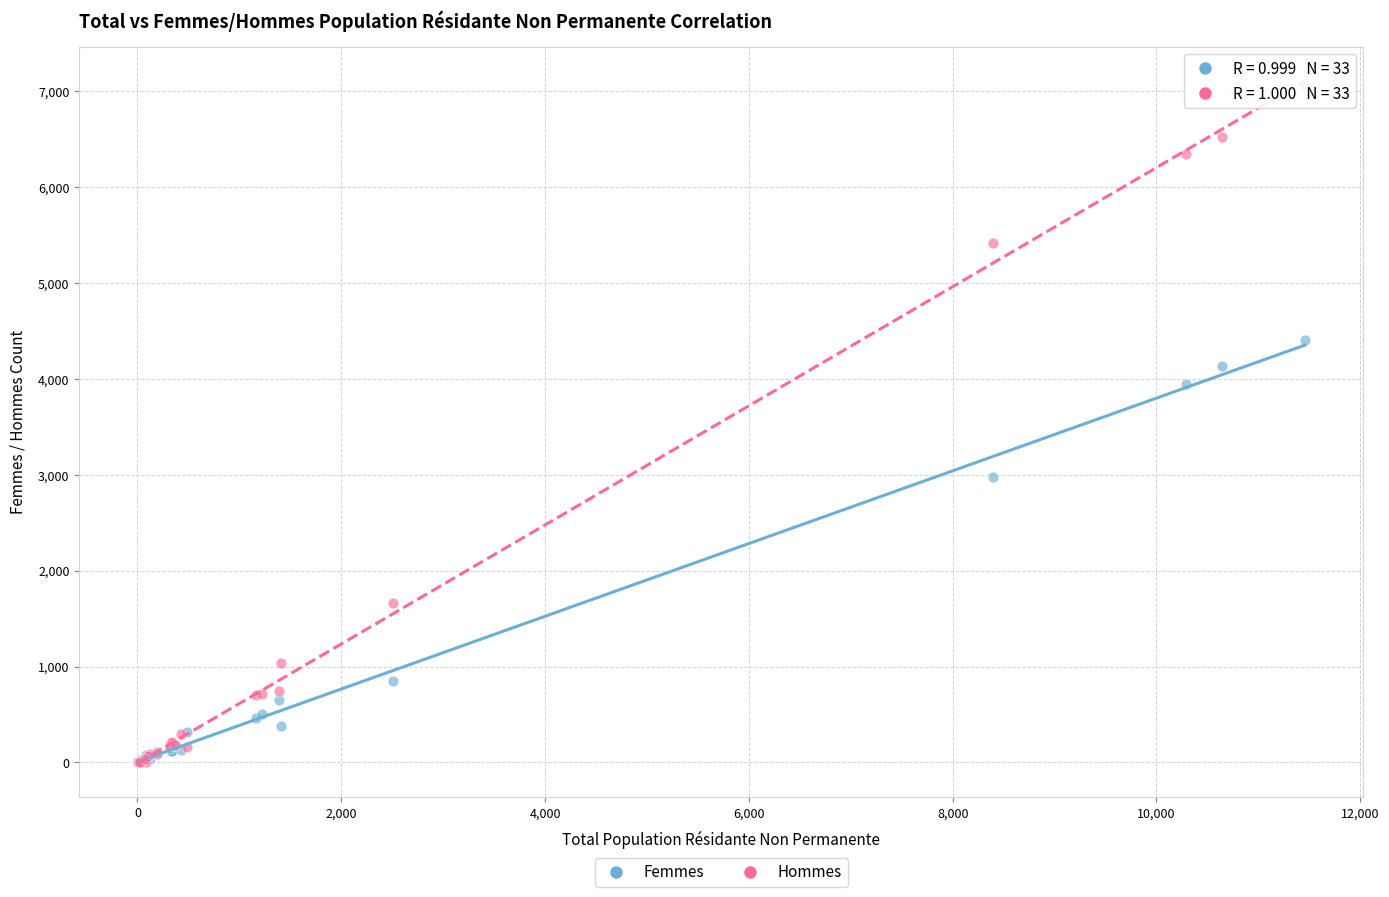

Which series contains the highest Y value?

Hommes